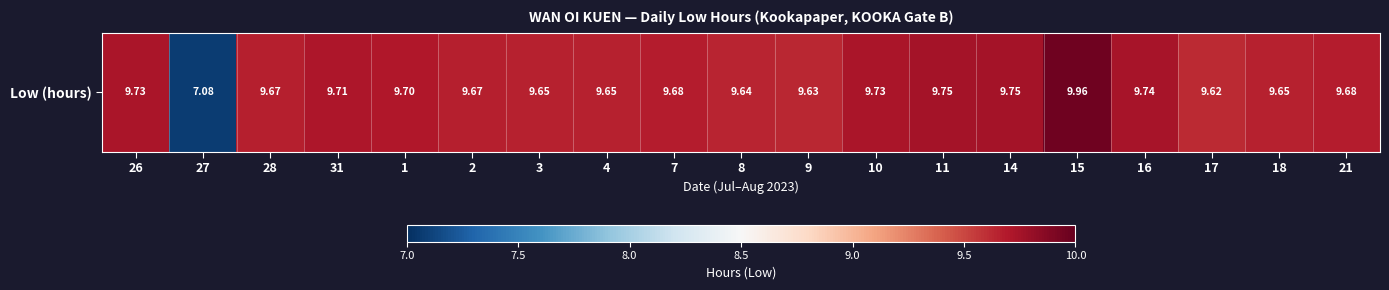

At which label is the value closest to 8?

27